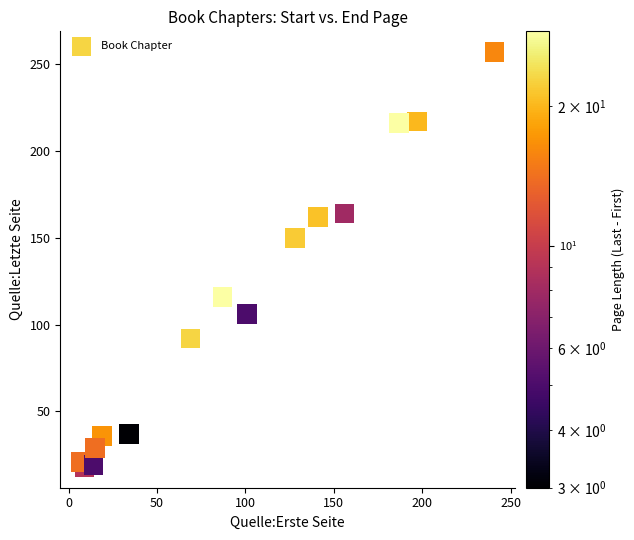

What is the range of X values (max minus min)?

234